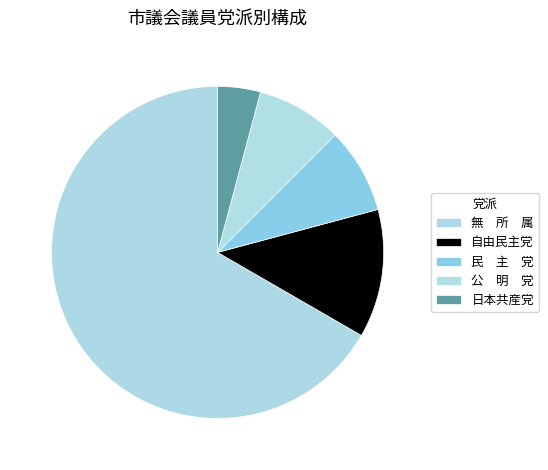

Which category accounts for the majority?

無　所　属